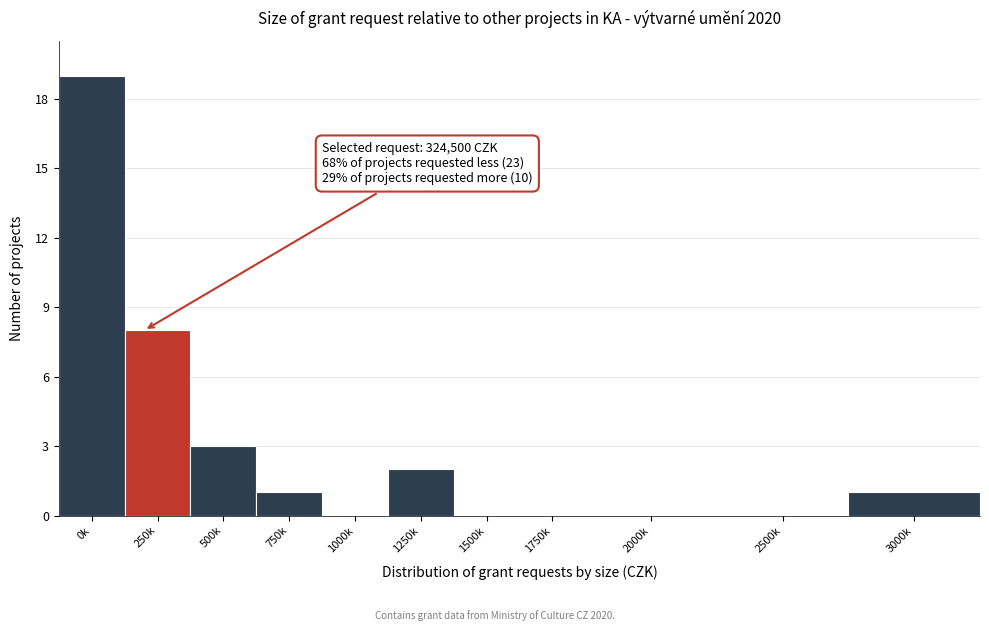

Reading left to right, transcribe all the data shown in this chart.

0k=19	250k=8	500k=3	750k=1	1000k=0	1250k=2	1500k=0	1750k=0	2000k=0	2500k=0	3000k=1